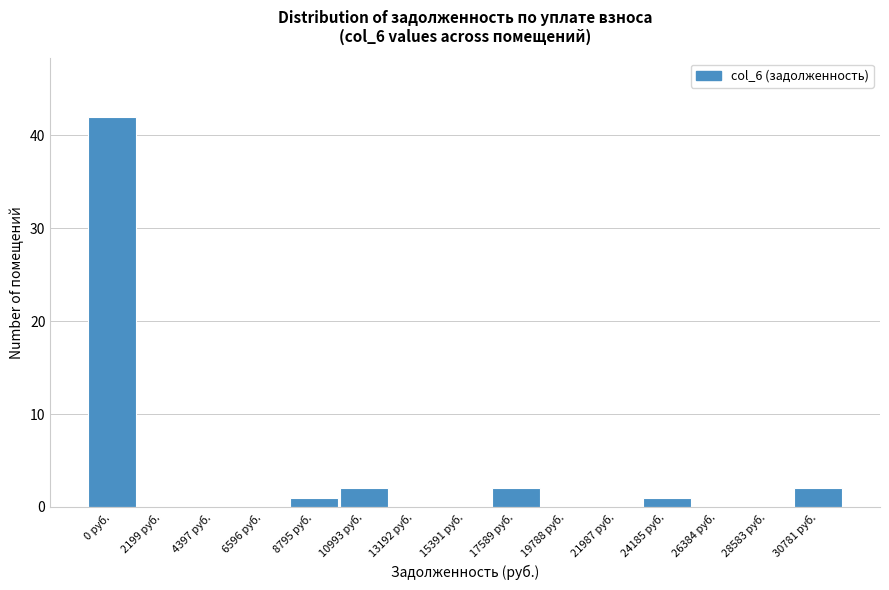

Reading left to right, transcribe all the data shown in this chart.

0 руб.=42	2199 руб.=0	4397 руб.=0	6596 руб.=0	8795 руб.=1	10993 руб.=2	13192 руб.=0	15391 руб.=0	17589 руб.=2	19788 руб.=0	21987 руб.=0	24185 руб.=1	26384 руб.=0	28583 руб.=0	30781 руб.=2